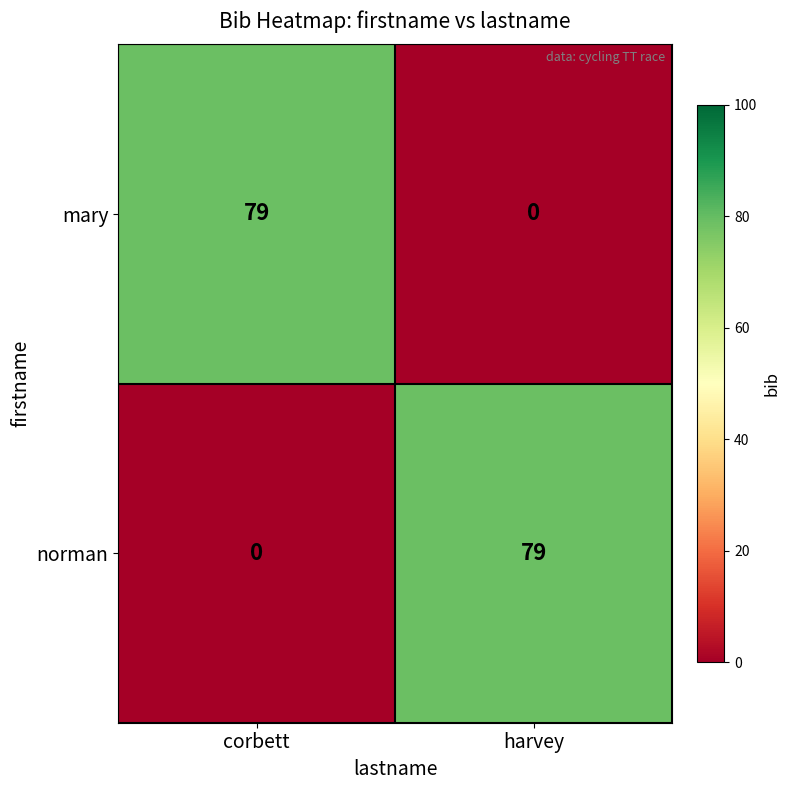

Reading right to left, transcribe all the data shown in this chart.

mary: harvey=0	corbett=79
norman: harvey=79	corbett=0